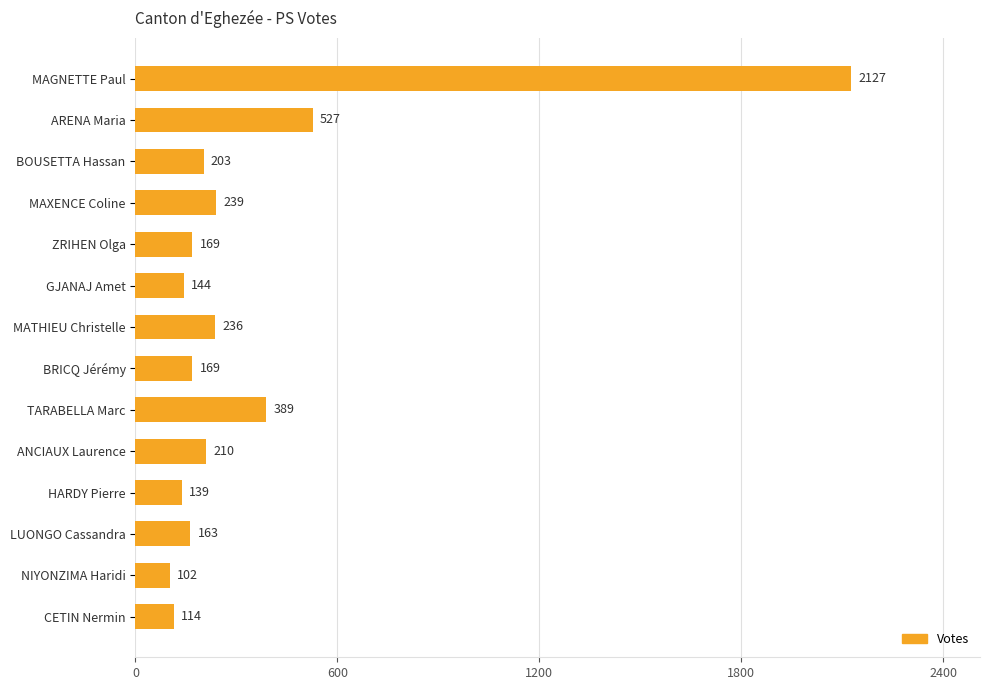

How many series are shown in this chart?

1